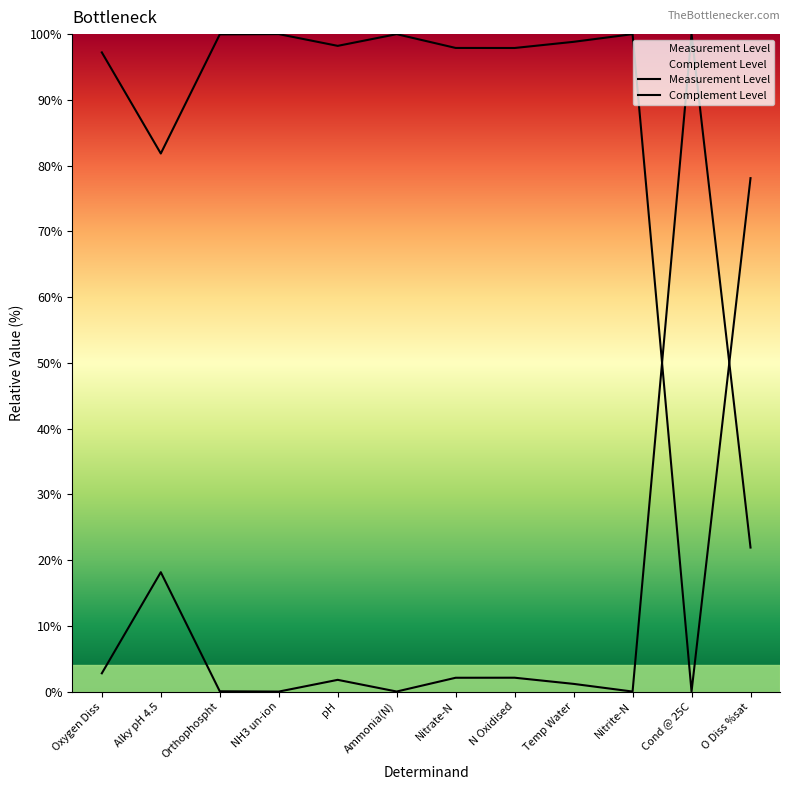

Which series changed the most between Alky pH 4.5 and Nitrate-N?

Measurement Level